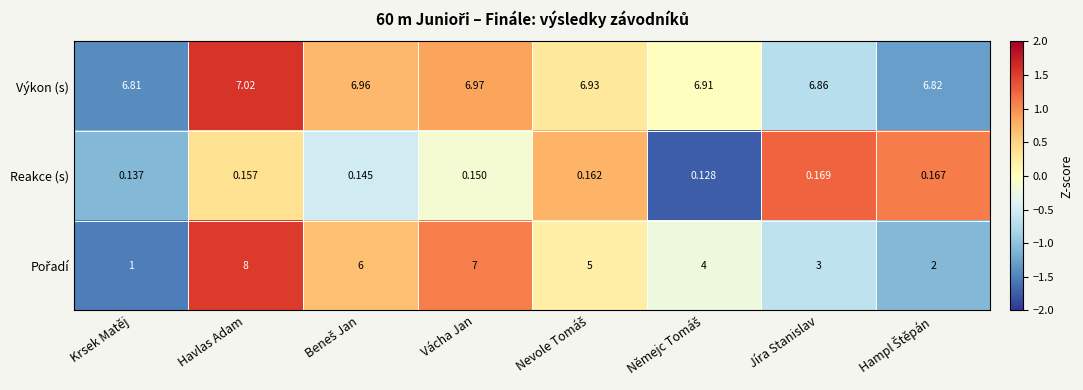

Which category has the highest value across all series?

Havlas Adam